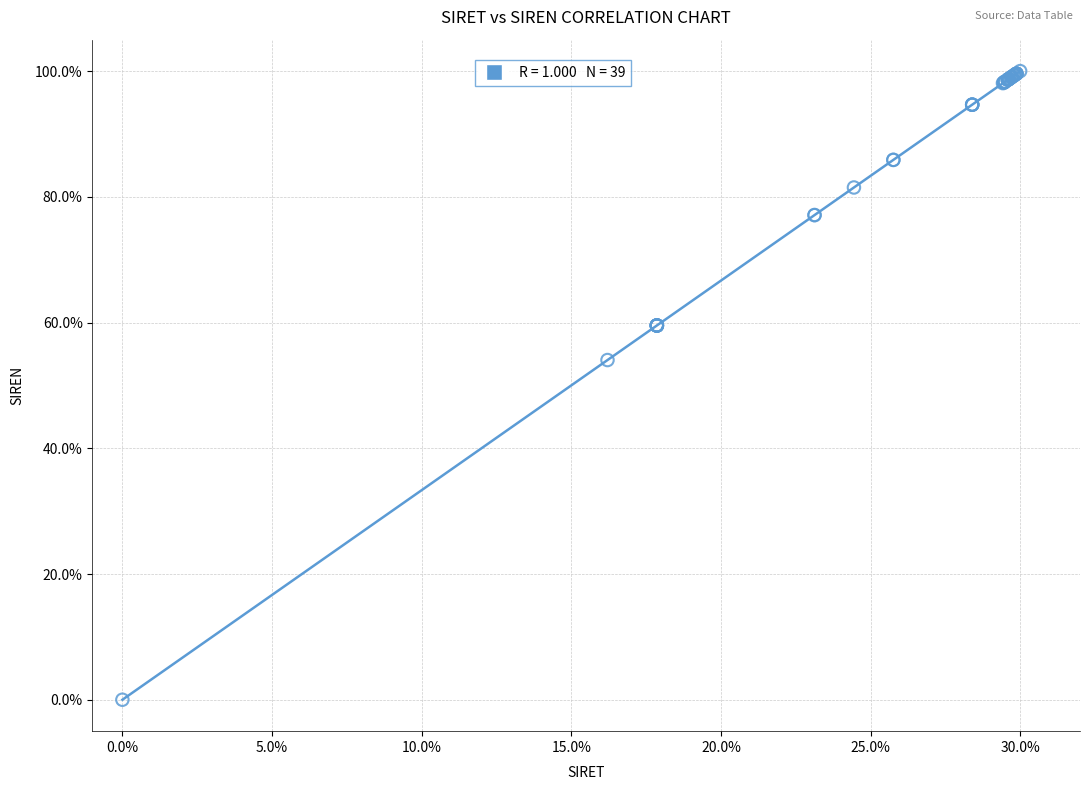

What Y value in the scatter plot is closest to 50?

54.0